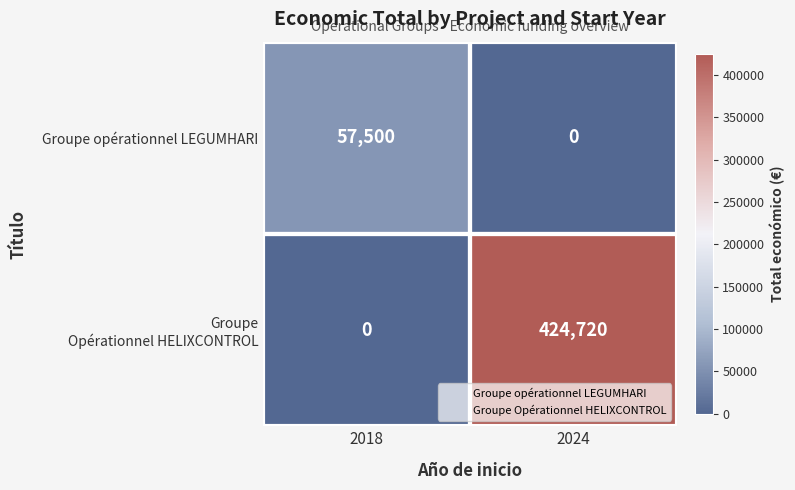

List the labels in order of Groupe opérationnel LEGUMHARI value, largest first.

2018, 2024